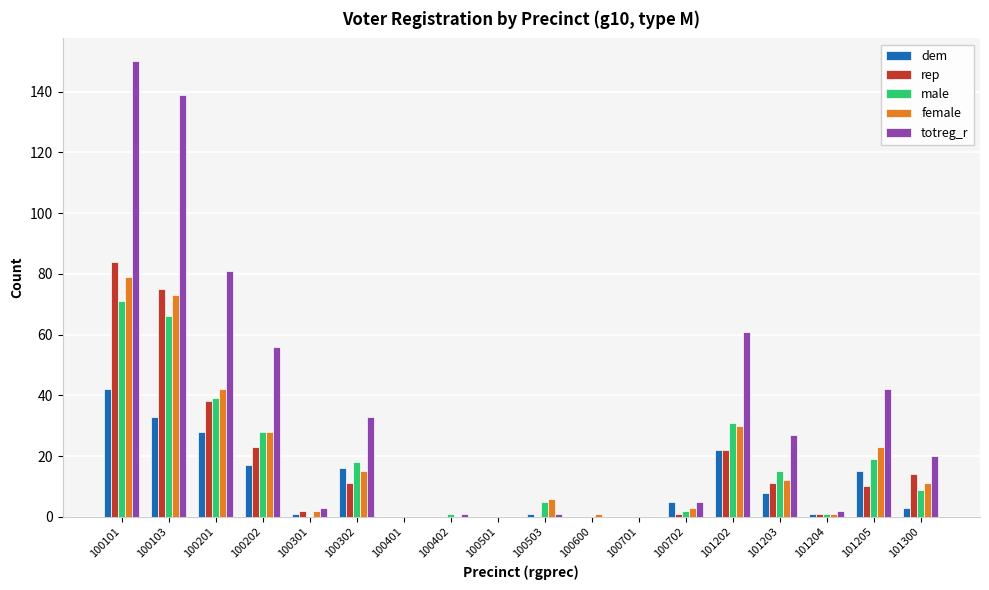

The value of rep at 100701 is -55. True or false?

False